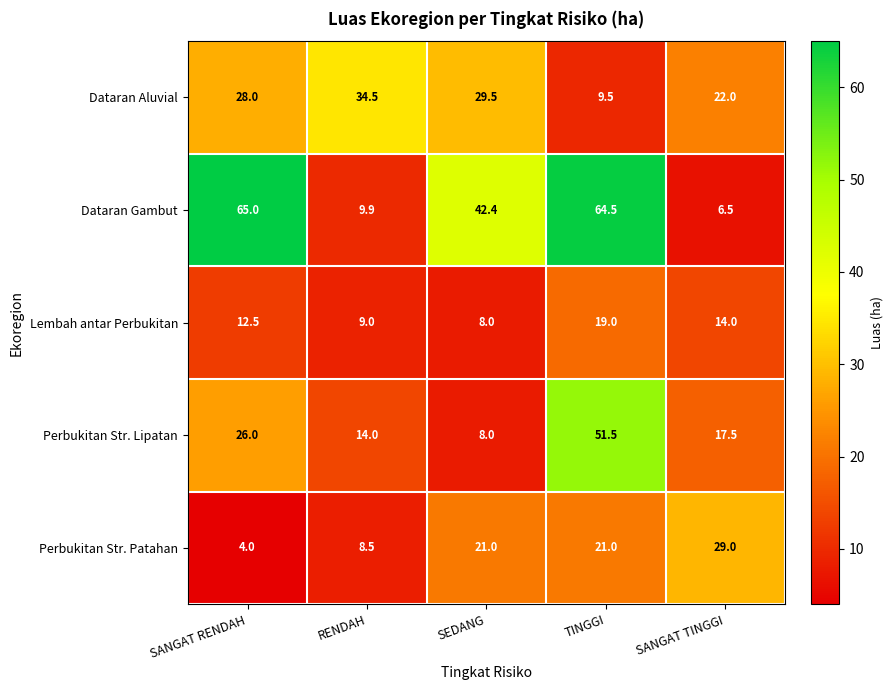

Reading left to right, what are all the values shown in this chart?

Dataran Aluvial: SANGAT RENDAH=28.0	RENDAH=34.5	SEDANG=29.5	TINGGI=9.5	SANGAT TINGGI=22.0
Dataran Gambut: SANGAT RENDAH=65.0	RENDAH=9.9	SEDANG=42.4	TINGGI=64.5	SANGAT TINGGI=6.5
Lembah antar Perbukitan: SANGAT RENDAH=12.5	RENDAH=9.0	SEDANG=8.0	TINGGI=19.0	SANGAT TINGGI=14.0
Perbukitan Str. Lipatan: SANGAT RENDAH=26.0	RENDAH=14.0	SEDANG=8.0	TINGGI=51.5	SANGAT TINGGI=17.5
Perbukitan Str. Patahan: SANGAT RENDAH=4.0	RENDAH=8.5	SEDANG=21.0	TINGGI=21.0	SANGAT TINGGI=29.0